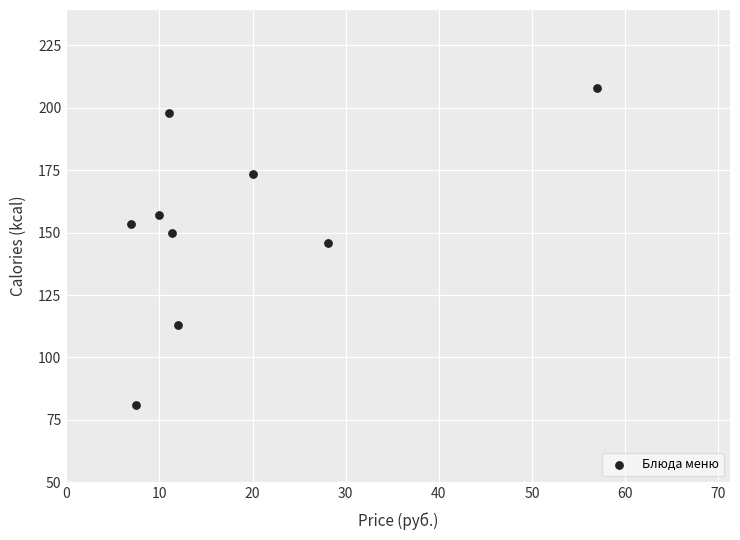

What Y value in the scatter plot is closest to 144?

146.0